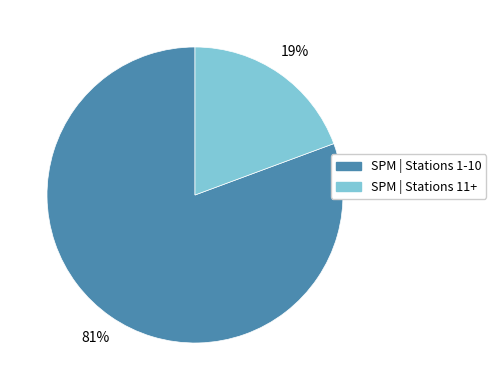

Which category has the smallest portion of the pie?

SPM | Stations 11+